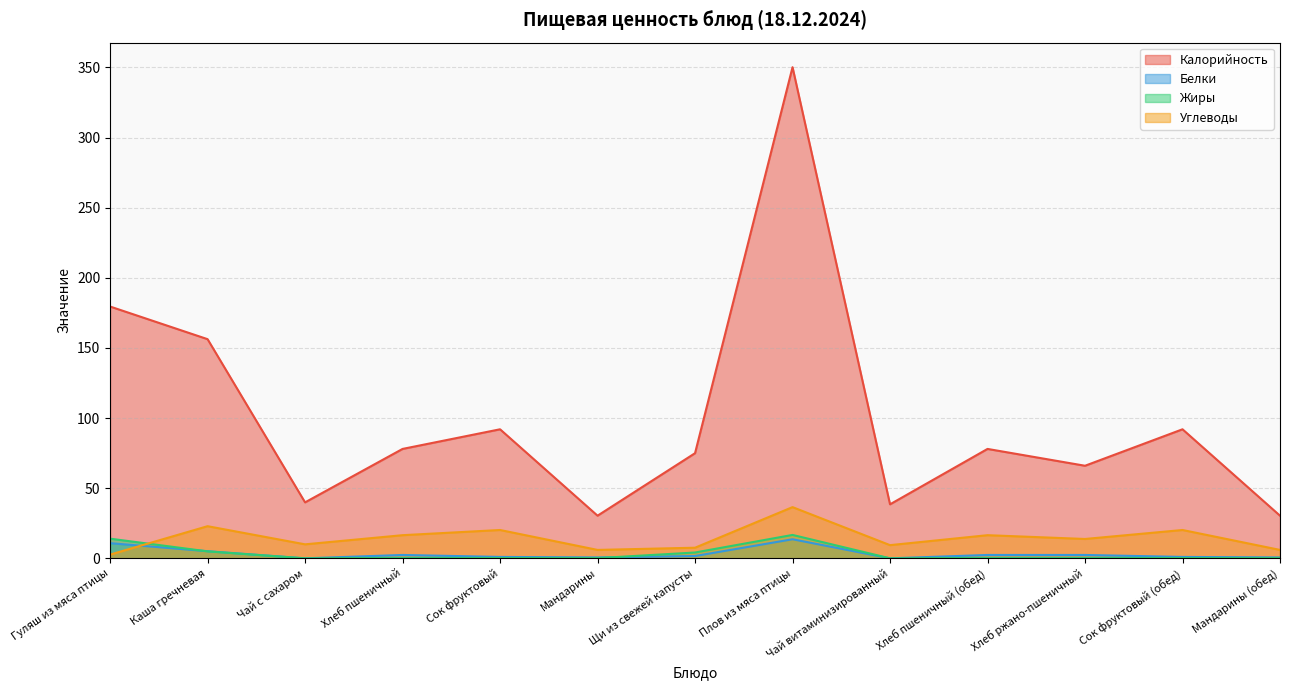

What is the average value of the Жиры series?

3.2